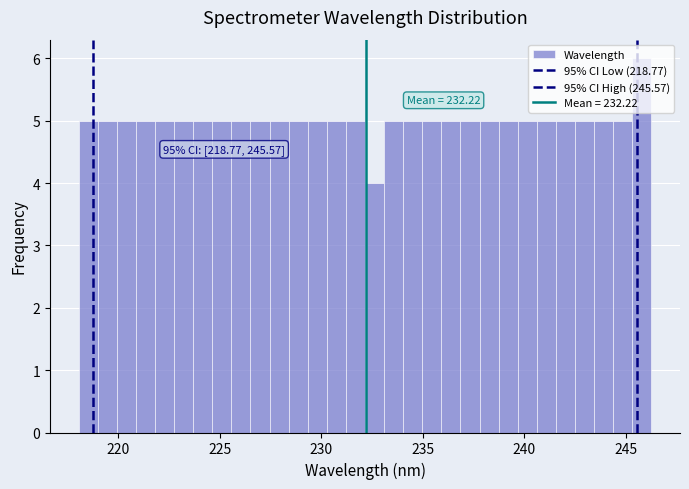

Around what value on the x-axis is the tallest bar? Give the approximate position of its centre, as read against the axis.

246.0